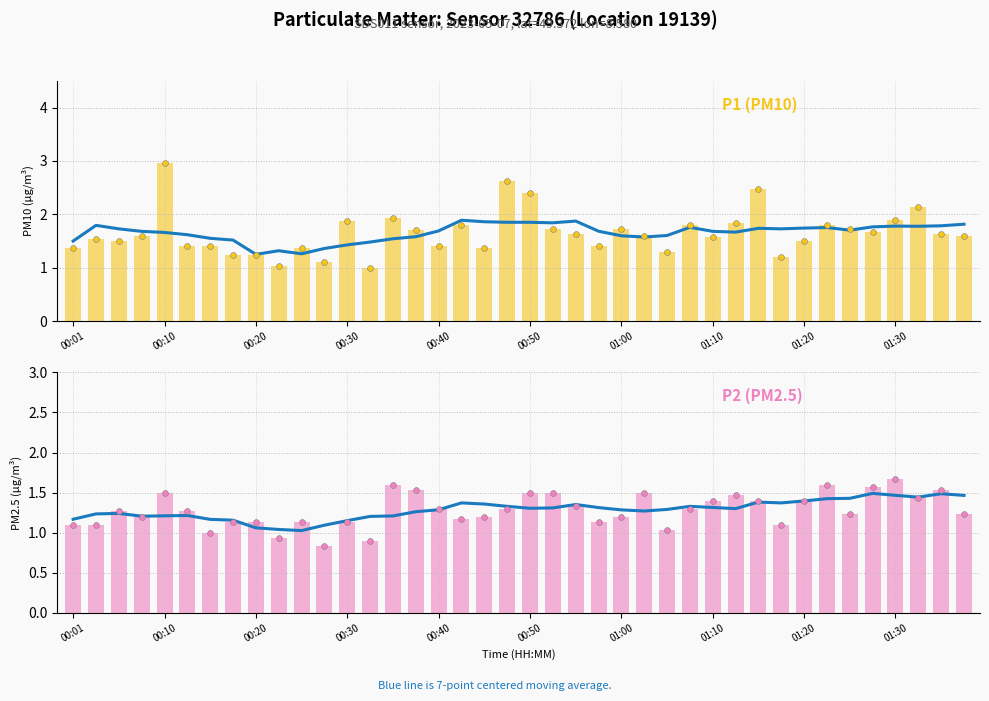

Which series has the largest Y range (max minus min)?

P1 (PM10)